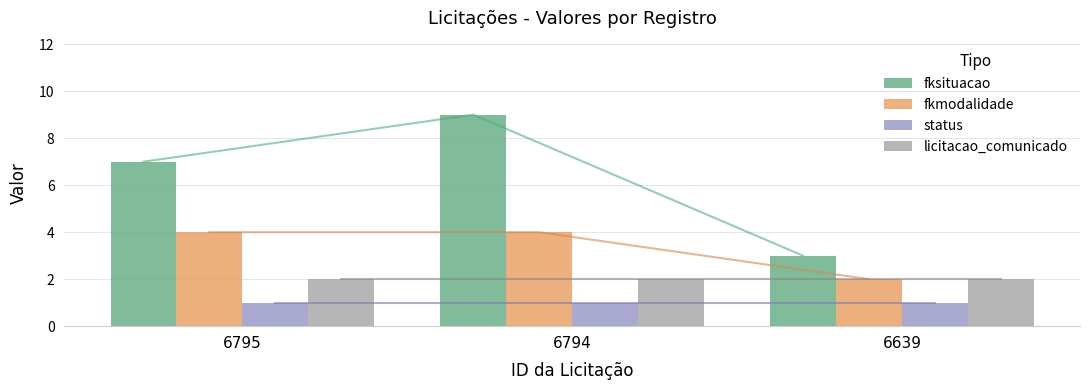

At which label is licitacao_comunicado closest to 2?

6795